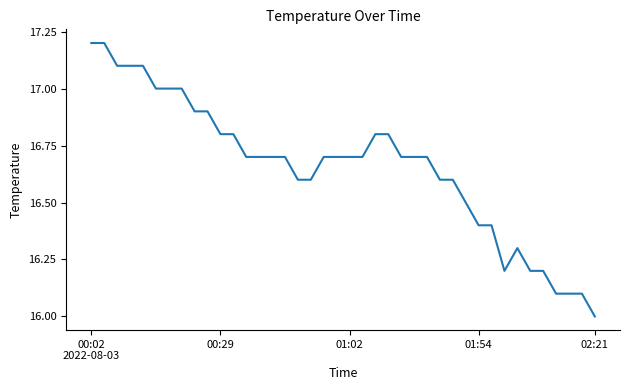

What is the difference between the maximum and minimum values?

1.2